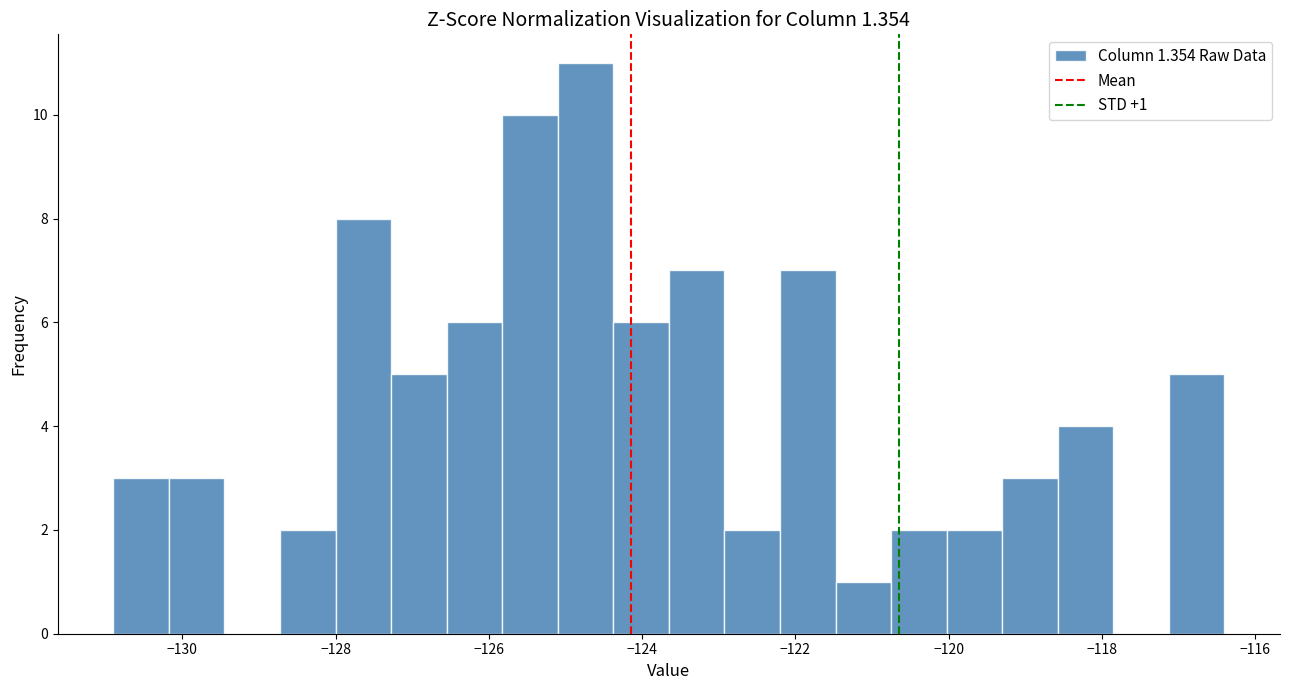

Read against the x-axis, roughly where is the centre of the tallest bar?

-124.8